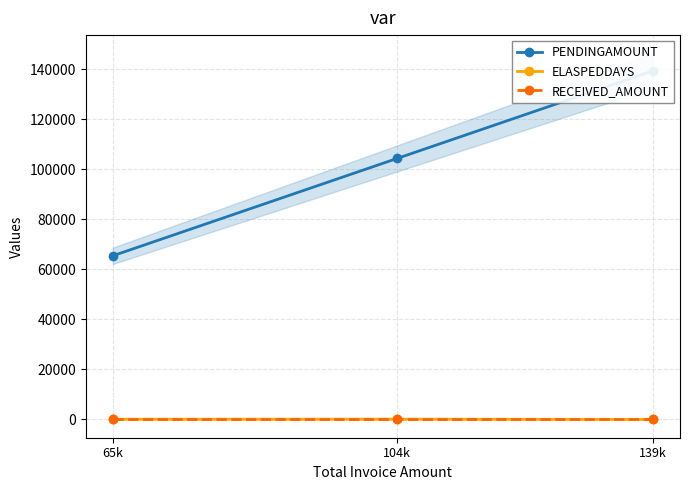

Reading left to right, extract all data points from this chart.

PENDINGAMOUNT: 65k=65393	104k=104328	139k=139318
ELASPEDDAYS: 65k=54	104k=83	139k=-9
RECEIVED_AMOUNT: 65k=0	104k=0	139k=0